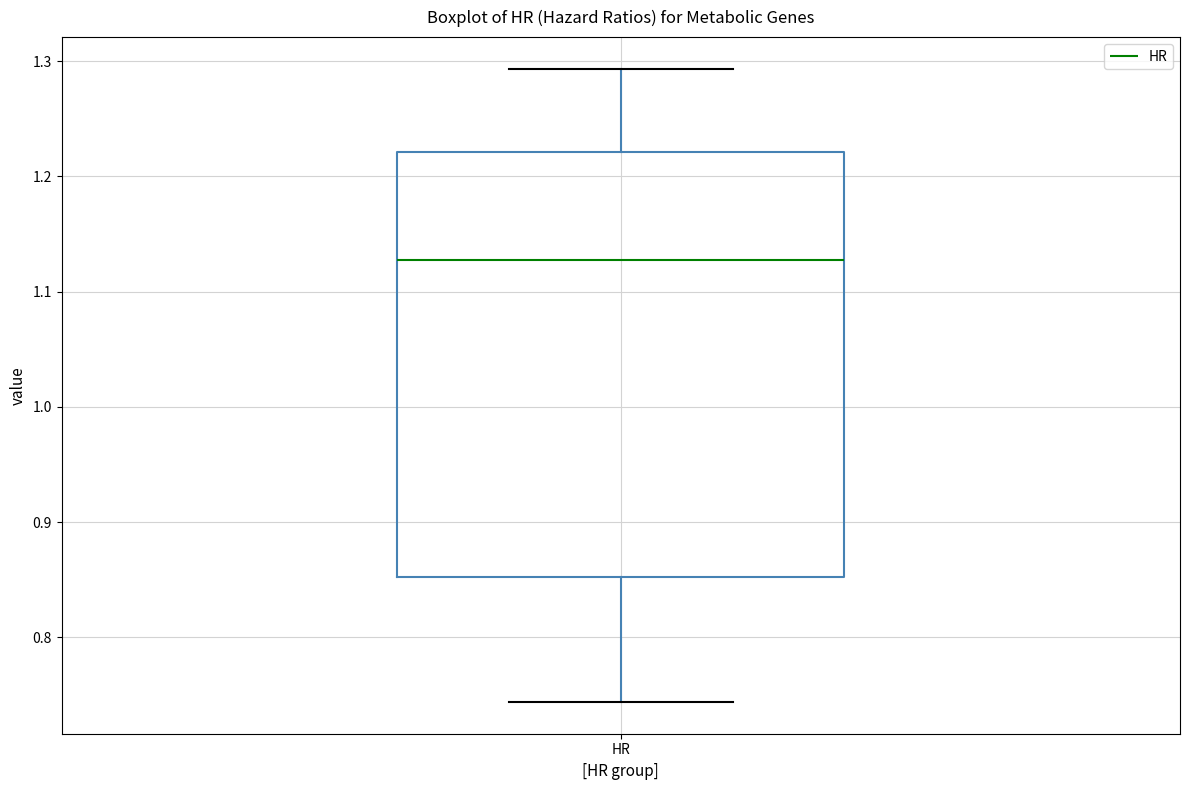

Transcribe this box plot: give where the median line is, the range the box spans, and where the two whiskers end, as read against the y-axis. The values are not printed on the chart, so give them approximately, as read against the axis.

median 1.13, box 0.85 to 1.22, whiskers 0.74 to 1.29